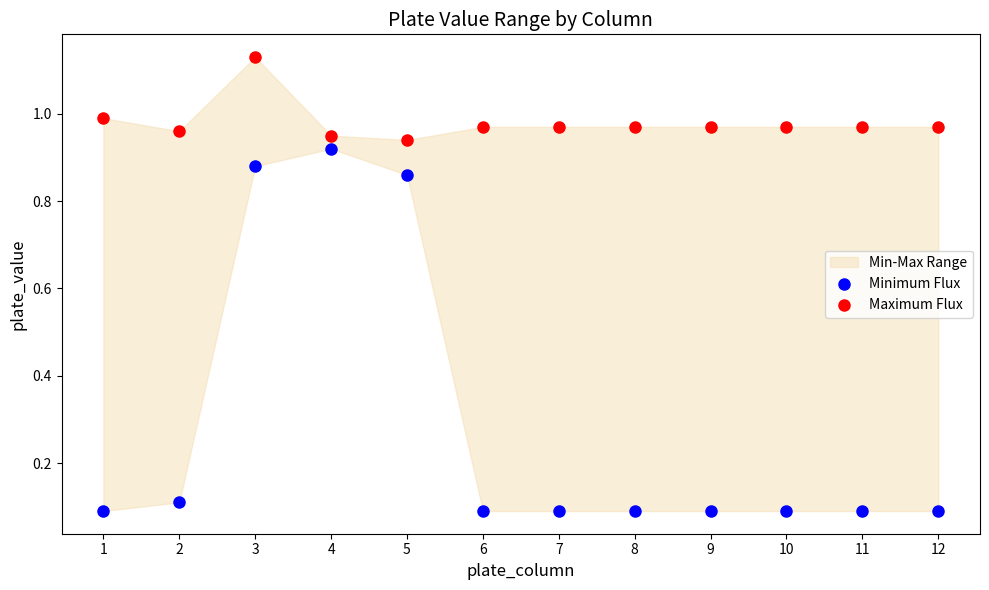

Which series reaches the maximum Y coordinate?

Maximum Flux